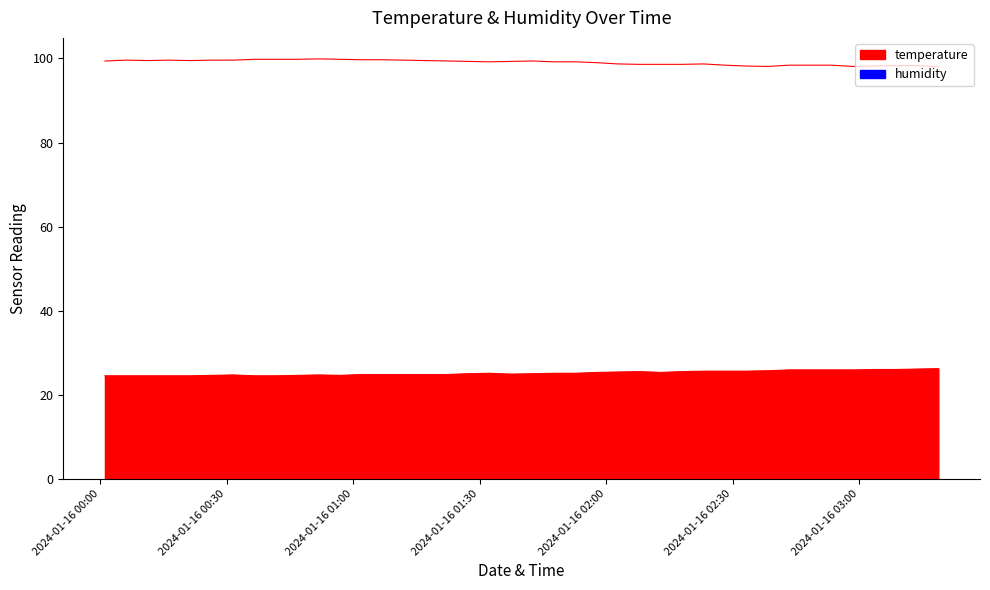

True or false: humidity and temperature intersect in this chart.

False